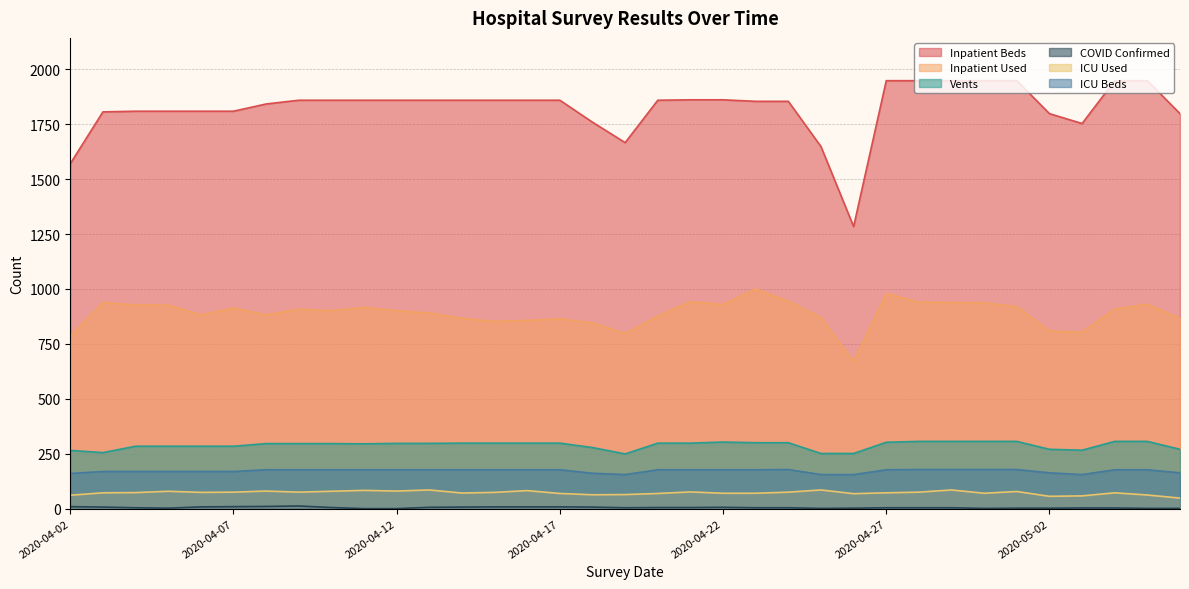

True or false: COVID Confirmed and Inpatient Used cross at least once.

False